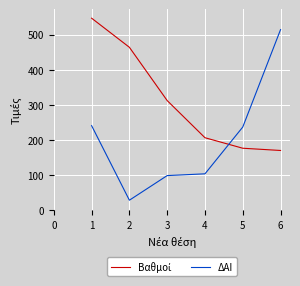

Does the chart have visible grid lines?

Yes